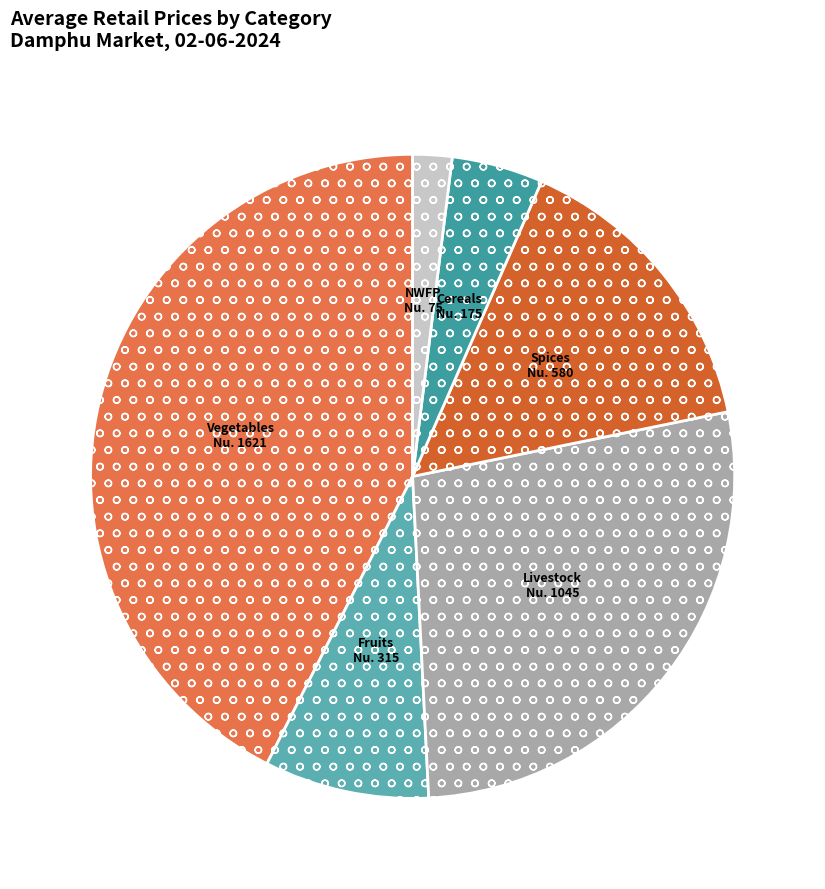

What is the smallest slice in the pie chart?

NWFP